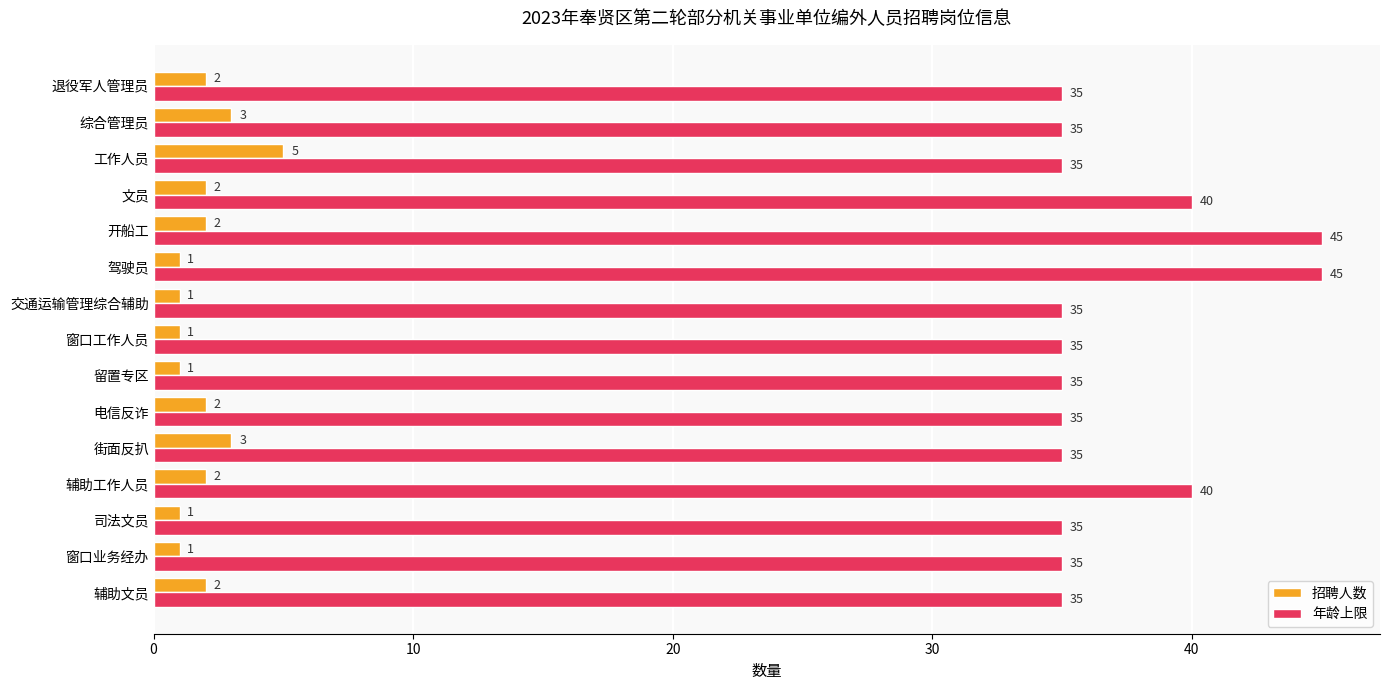

Read the 招聘人数 value at 综合管理员.

3